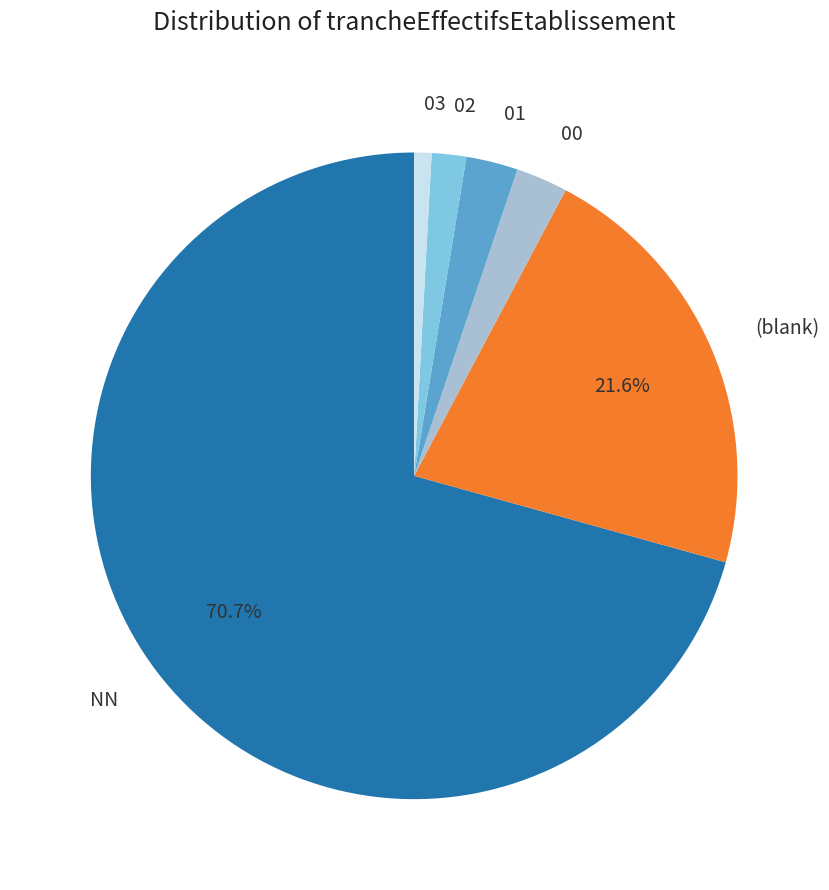

Combined, do (blank) and NN account for over 50%?

Yes